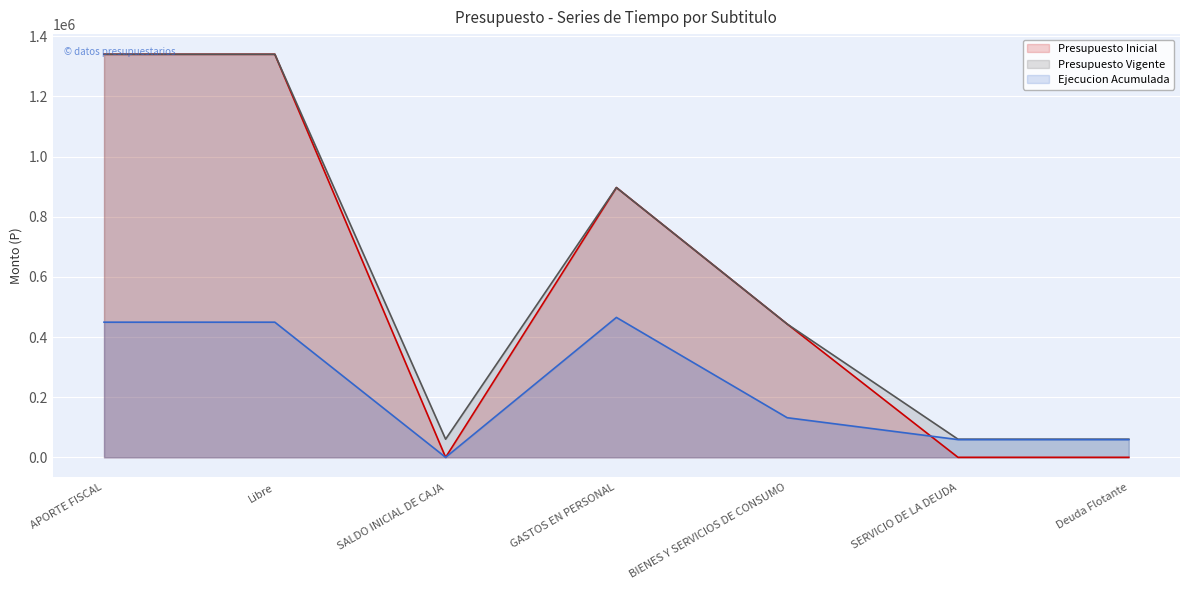

What is the label of the 2nd point from the right?

SERVICIO DE LA DEUDA